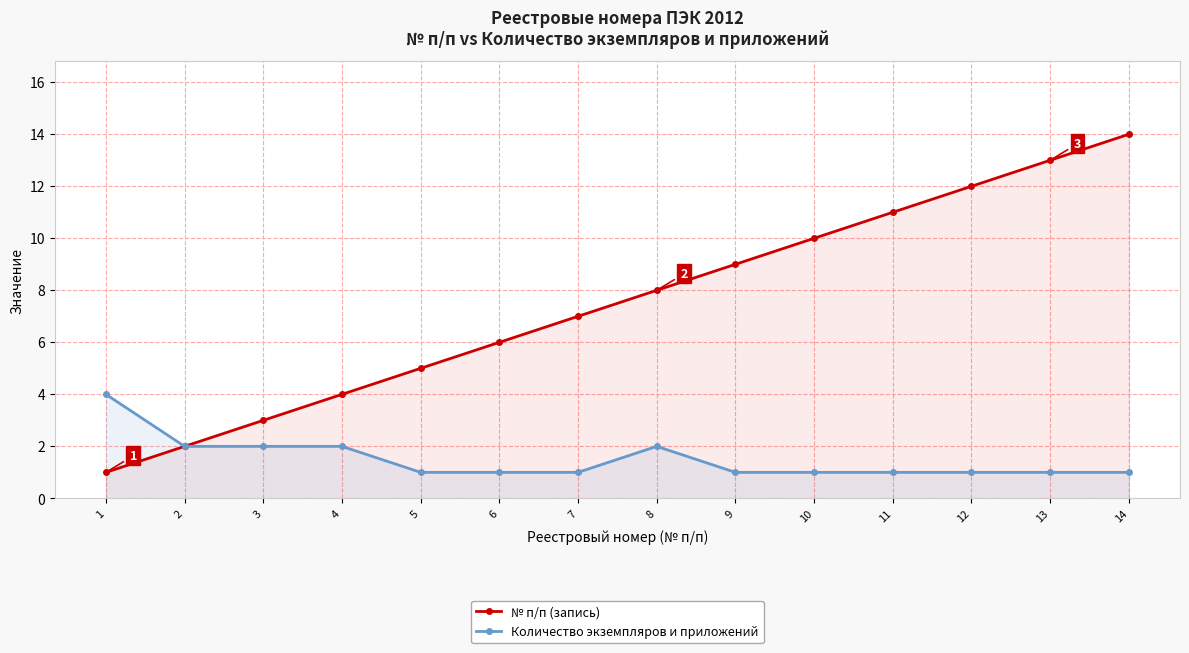

Reading right to left, what are all the values shown in this chart?

№ п/п (запись): 14	13	12	11	10	9	8	7	6	5	4	3	2	1
Количество экземпляров и приложений: 1	1	1	1	1	1	2	1	1	1	2	2	2	4